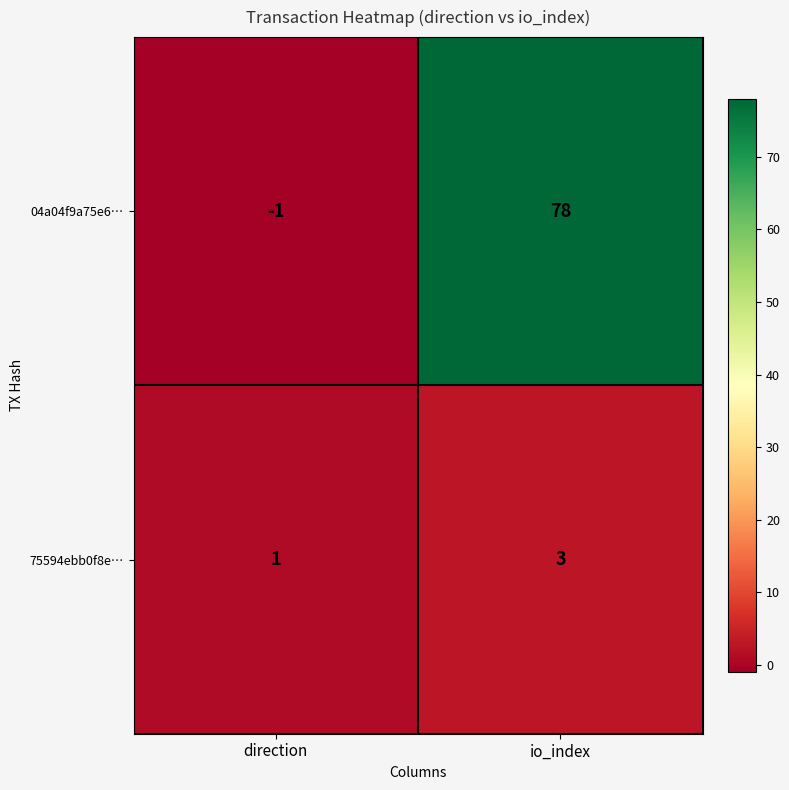

List the series in order of their peak value, lowest first.

75594ebb0f8e…, 04a04f9a75e6…